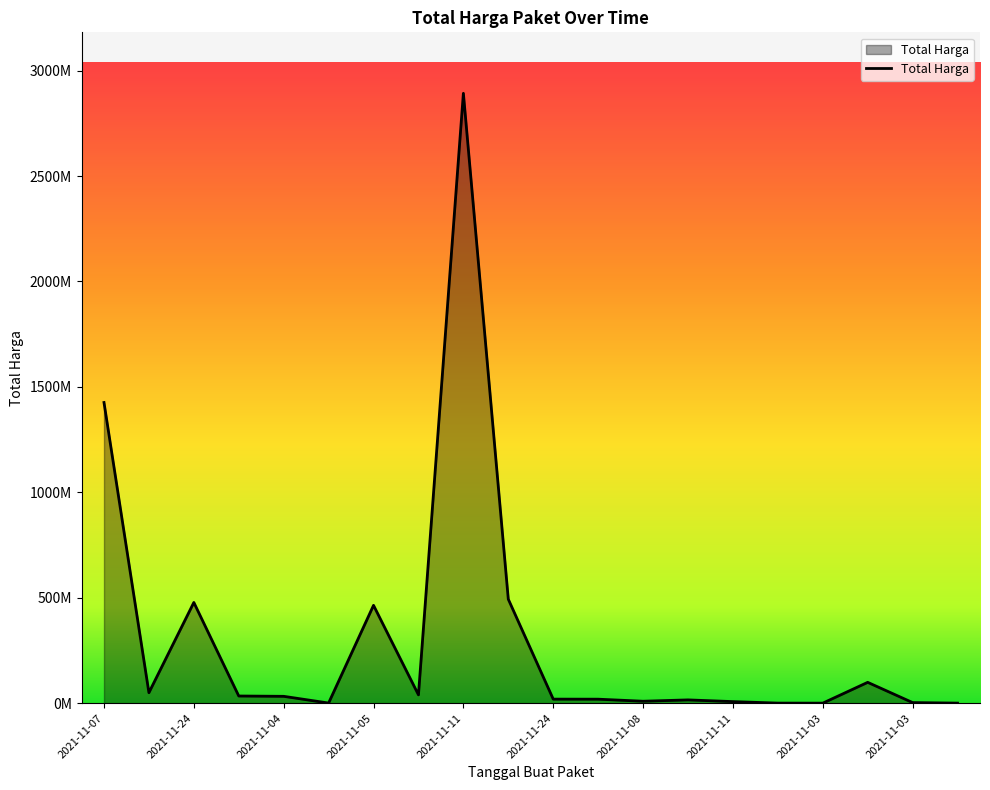

Does the chart display data point markers on the line(s)?

No